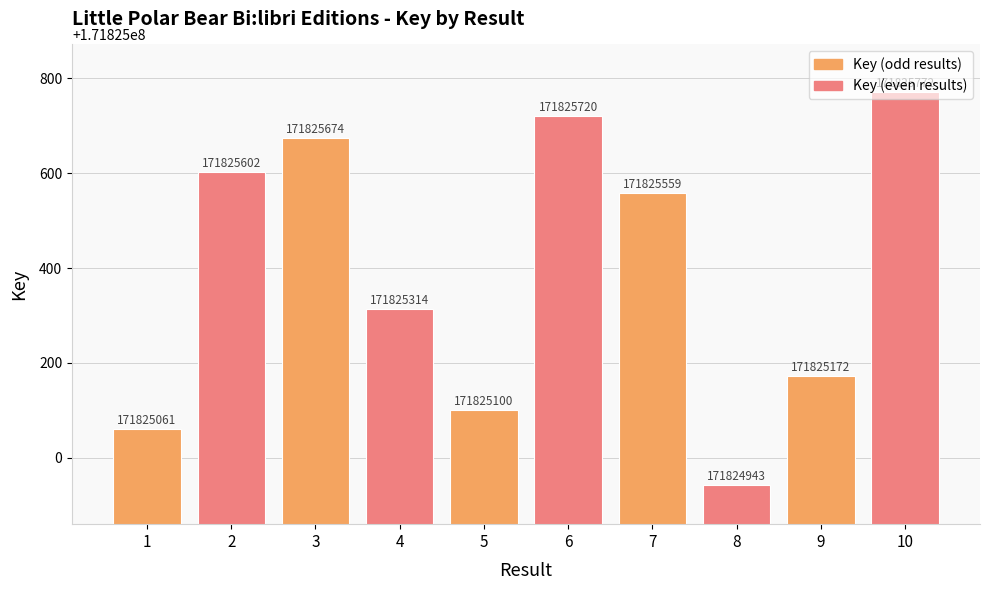

Which has a higher value, 4 or 1?

4